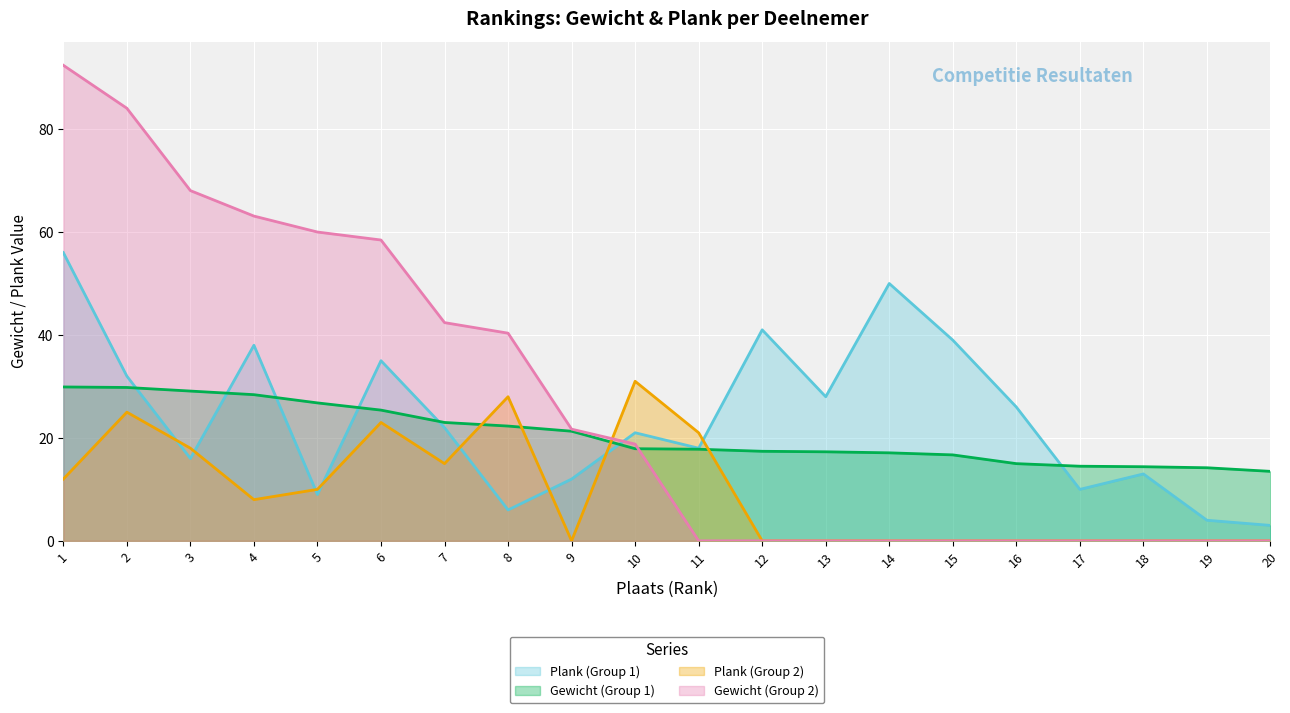

Reading left to right, transcribe all the data shown in this chart.

Plank (Group 1) (line): 56.0	32.0	16.0	38.0	9.0	35.0	22.0	6.0	12.0	21.0	18.0	41.0	28.0	50.0	39.0	26.0	10.0	13.0	4.0	3.0
Gewicht (Group 1) (line): 29.9	29.8	29.1	28.4	26.8	25.4	23.0	22.3	21.3	17.9	17.8	17.4	17.3	17.1	16.7	15.0	14.5	14.4	14.2	13.5
Plank (Group 2) (line): 12.0	25.0	18.0	8.0	10.0	23.0	15.0	28.0	0.0	31.0	21.0	0.0	0.0	0.0	0.0	0.0	0.0	0.0	0.0	0.0
Gewicht (Group 2) (line): 92.4	84.0	68.0	63.1	60.0	58.5	42.4	40.4	21.7	18.8	0.0	0.0	0.0	0.0	0.0	0.0	0.0	0.0	0.0	0.0